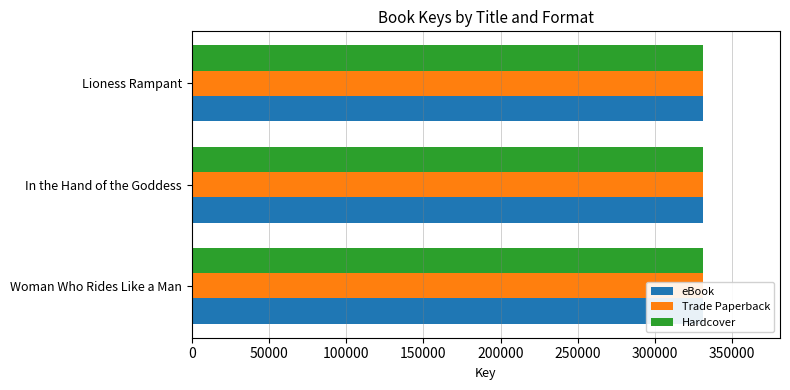

At how many categories does at least one series exceed 331197?

2